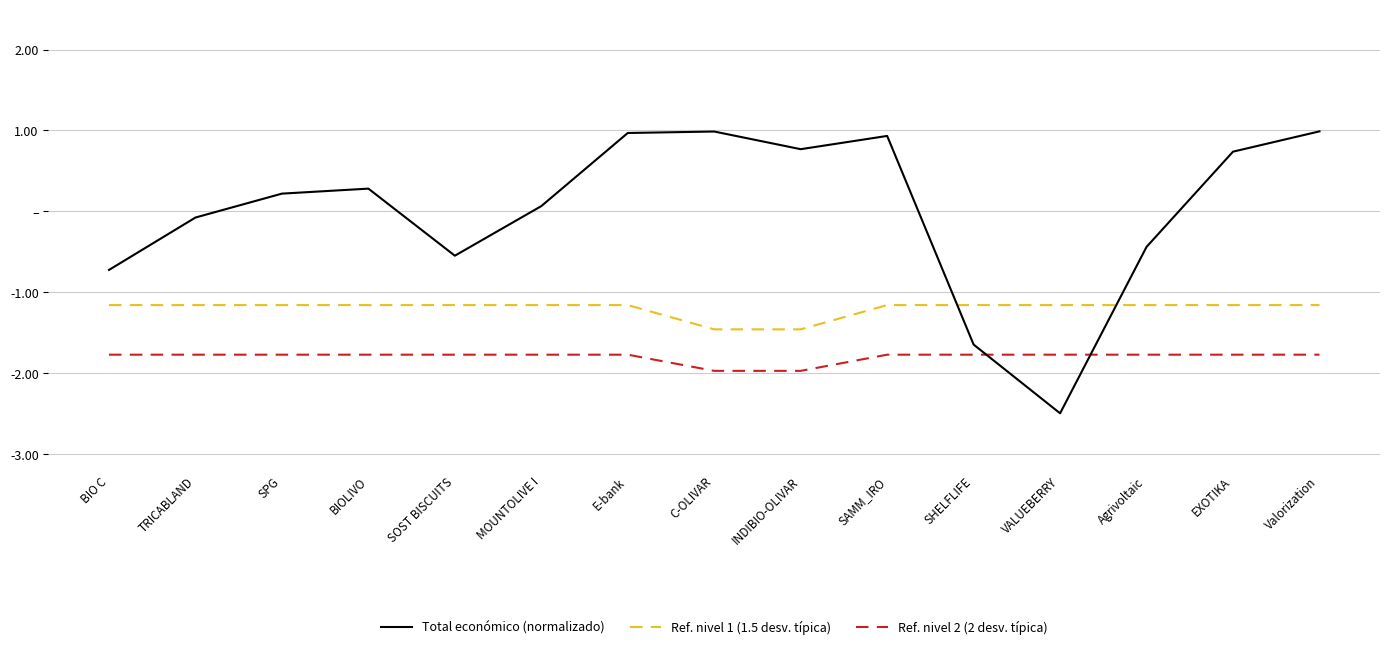

What are all the series names shown in the legend?

Total económico (normalizado), Ref. nivel 1 (1.5 desv. típica), Ref. nivel 2 (2 desv. típica)